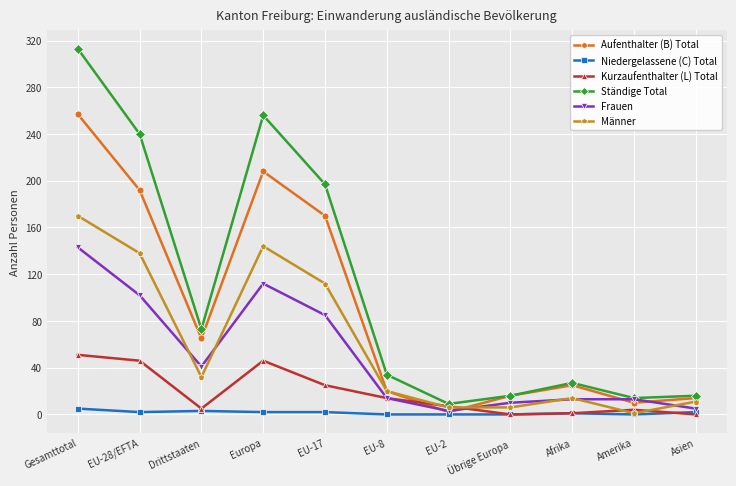

Read the Niedergelassene (C) Total value at Drittstaaten.

3